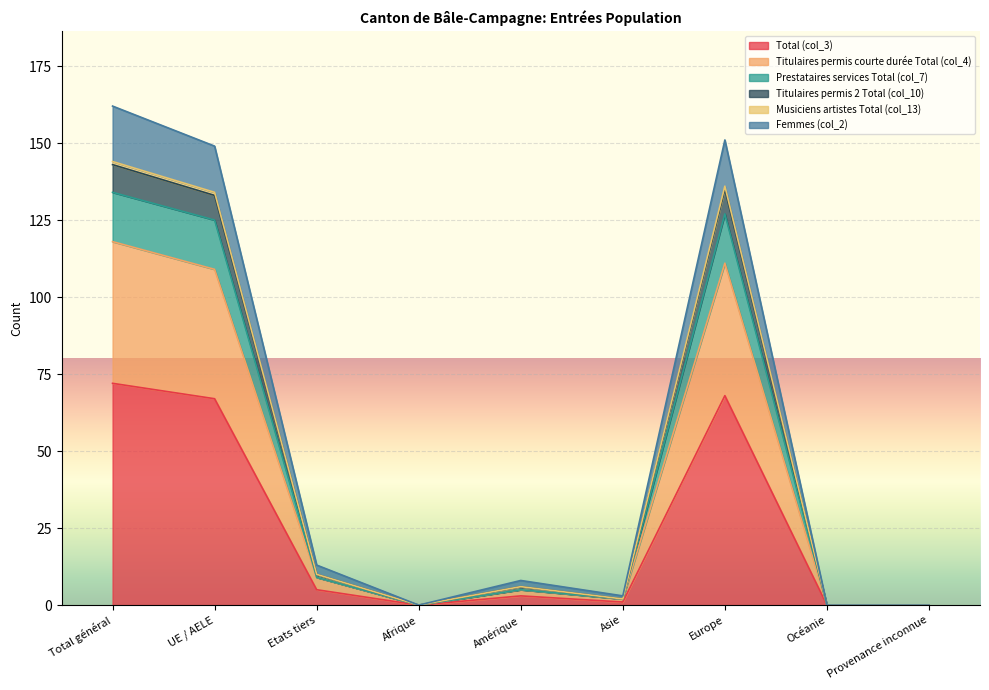

How many interior local valleys does the Titulaires permis courte durée Total (col_4) series have?

2